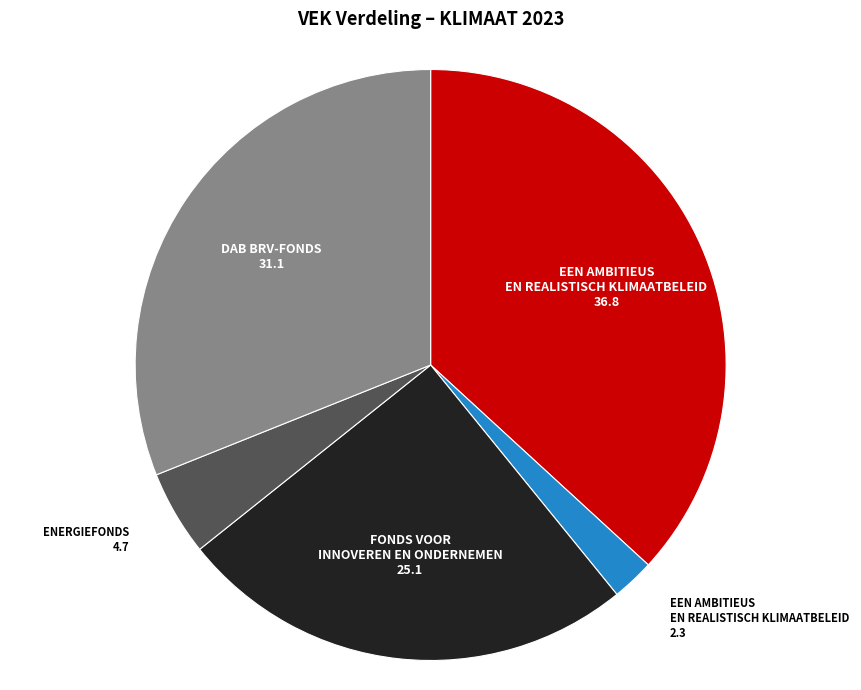

Is there a majority slice in this chart?

No